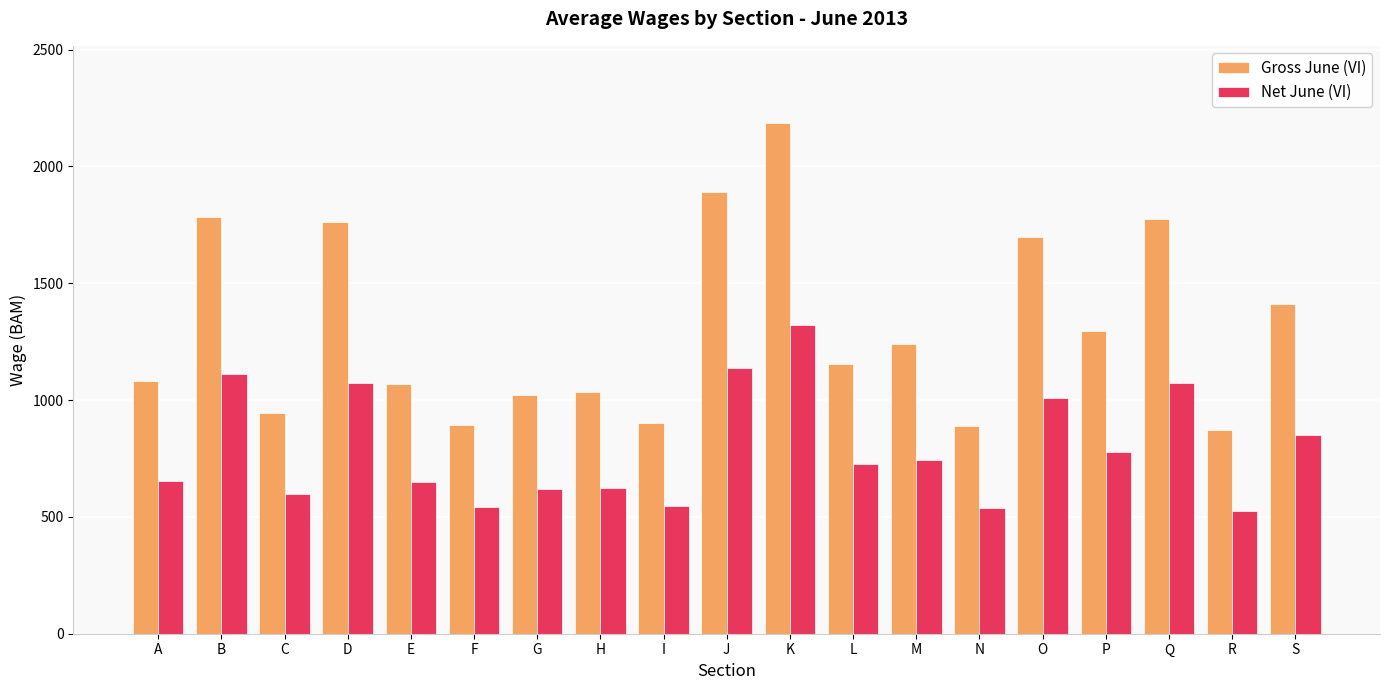

Is it true that Net June (VI) equals 1138.9 at J?

True